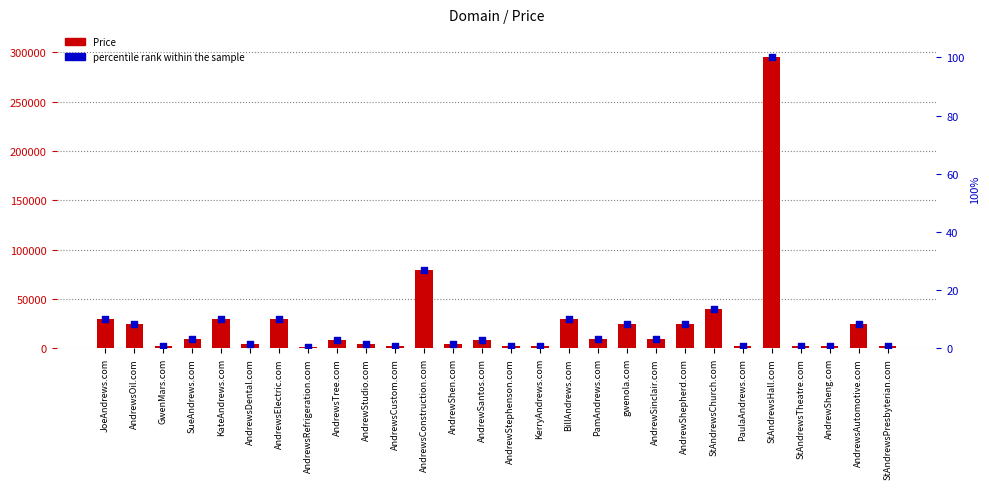

Is the value of percentile rank within the sample at PamAndrews.com greater than the value of Price at AndrewSantos.com?

No